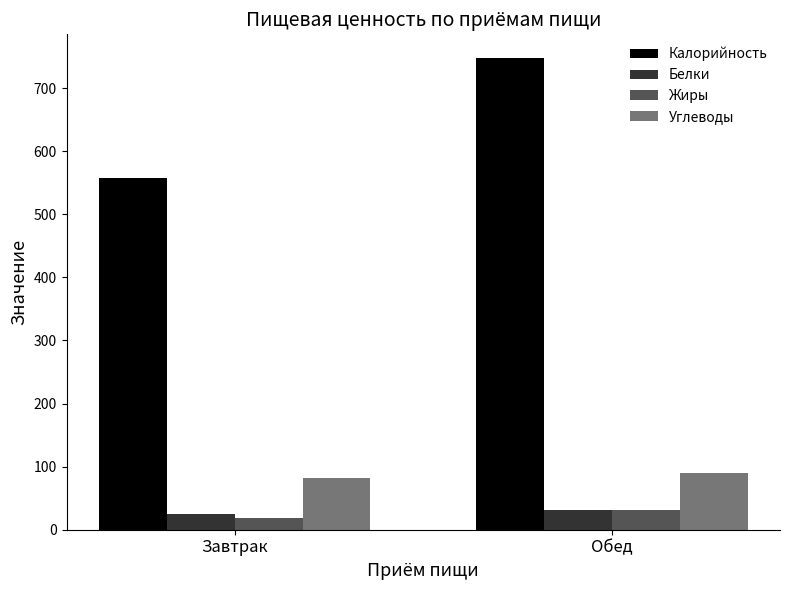

Which category has the lowest value across all series?

Завтрак